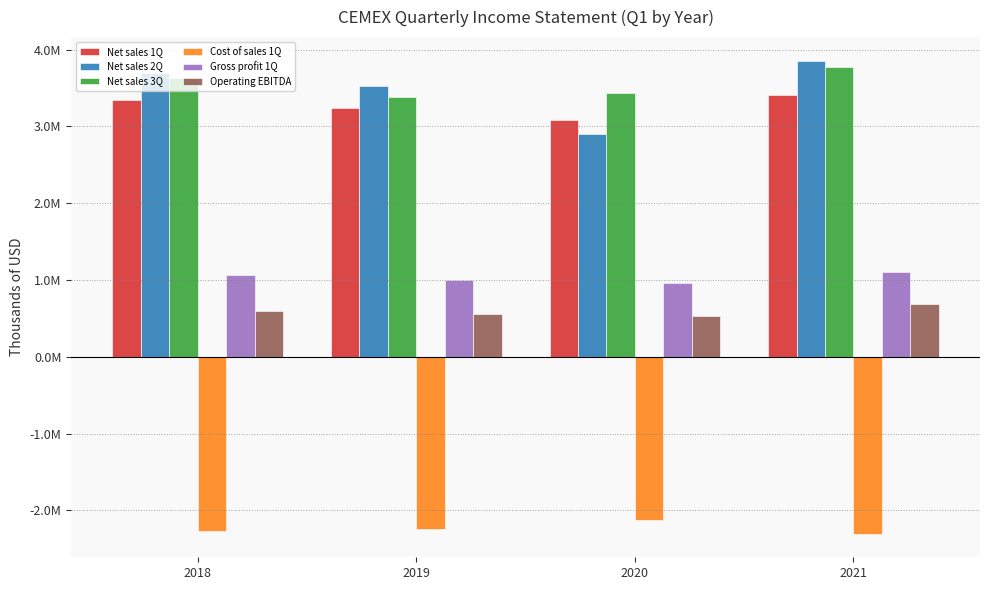

Reading right to left, list all the values displayed in this chart.

Net sales 1Q: 2021=3411030.2	2020=3085266.8	2019=3238120.4	2018=3341479.6
Net sales 2Q: 2021=3855305.0	2020=2902598.0	2019=3523069.7	2018=3701172.5
Net sales 3Q: 2021=3768555.6	2020=3436215.3	2019=3377073.9	2018=3636209.6
Cost of sales 1Q: 2021=-2301971.0	2020=-2119720.8	2019=-2238800.1	2018=-2271505.9
Gross profit 1Q: 2021=1109059.2	2020=965546.0	2019=999320.2	2018=1069973.7
Operating EBITDA: 2021=684322.3	2020=533797.0	2019=561839.0	2018=598448.8